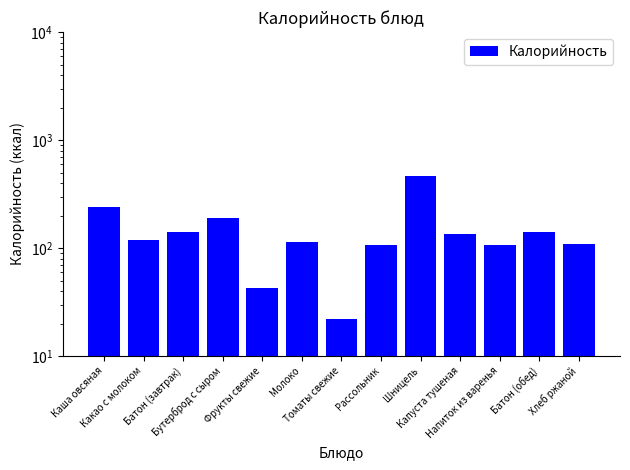

Reading left to right, what are all the values shown in this chart?

238.0	118.6	140.0	188.4	43.0	113.8	22.0	107.2	465.0	135.2	107.0	140.0	110.0